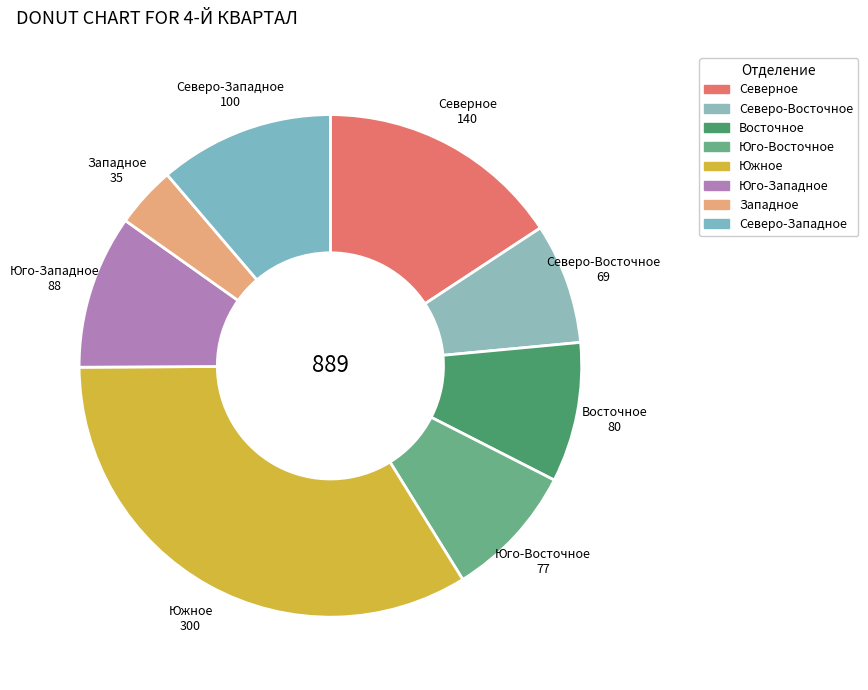

How much of the chart is everything except Юго-Западное?

90.1%